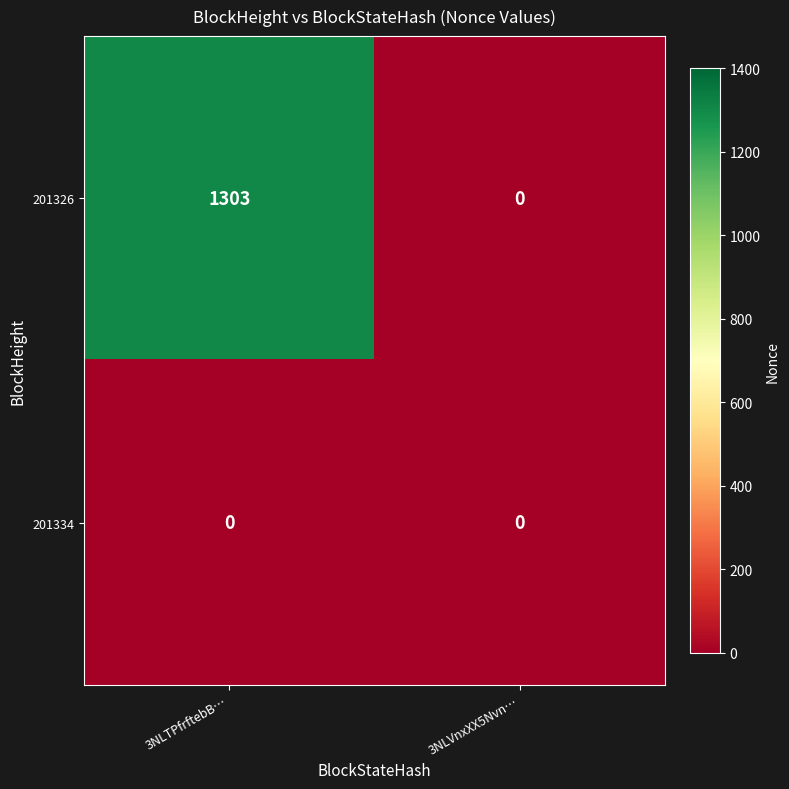

How many values in the 201326 series are below 1303?

1